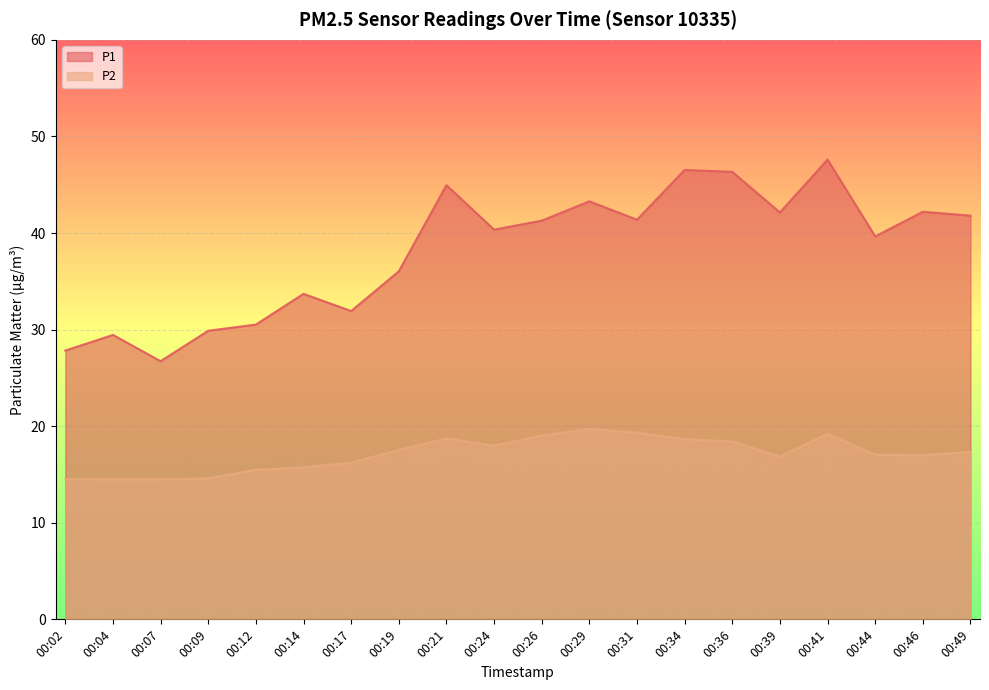

At which label does P1 first exceed 41?

00:21